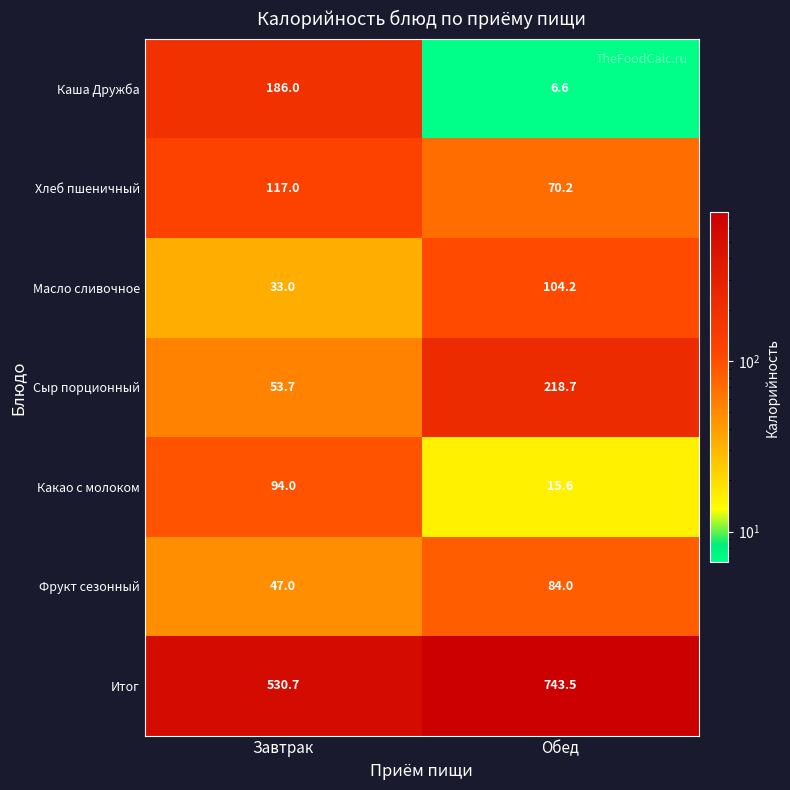

What is the average value of the Сыр порционный series?

136.2